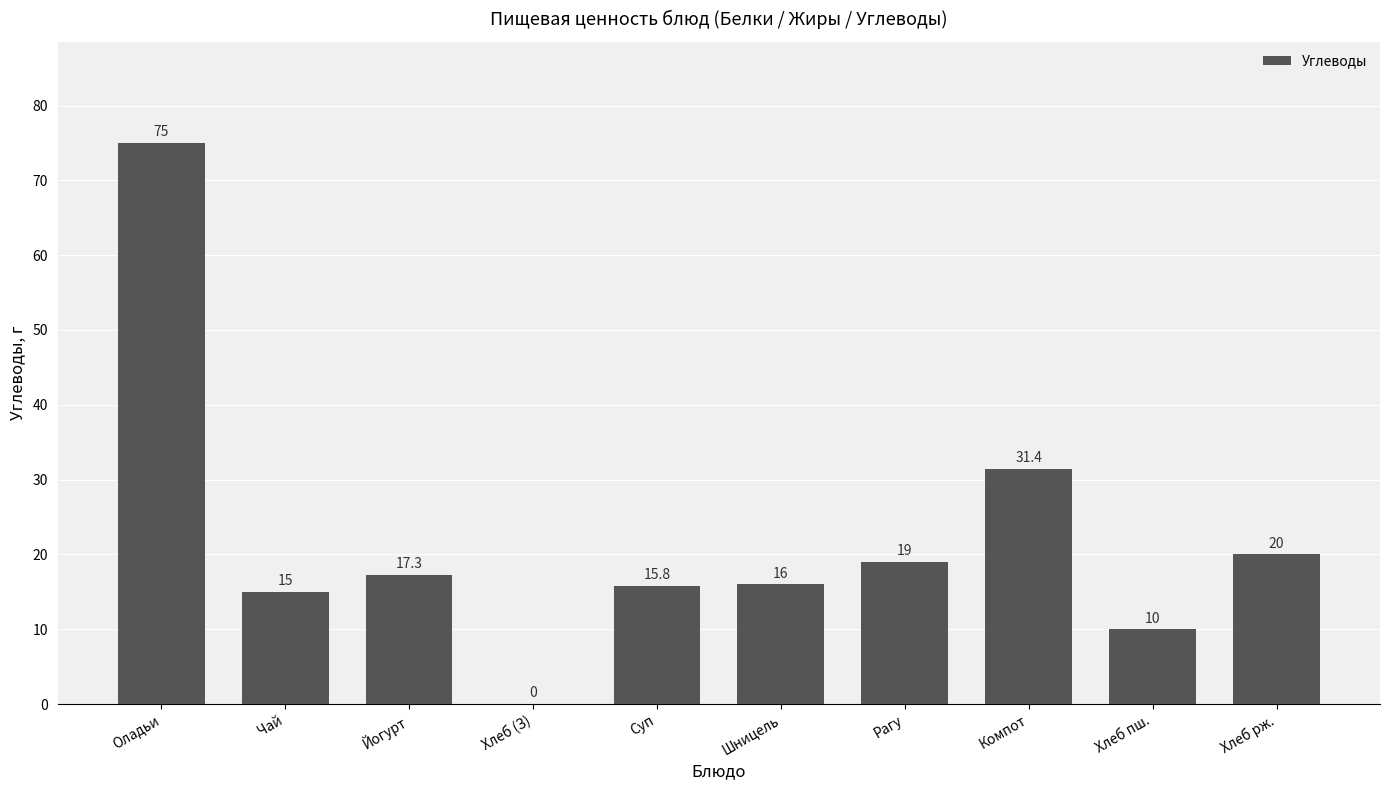

True or false: the data shows 16.0 at Шницель.

True